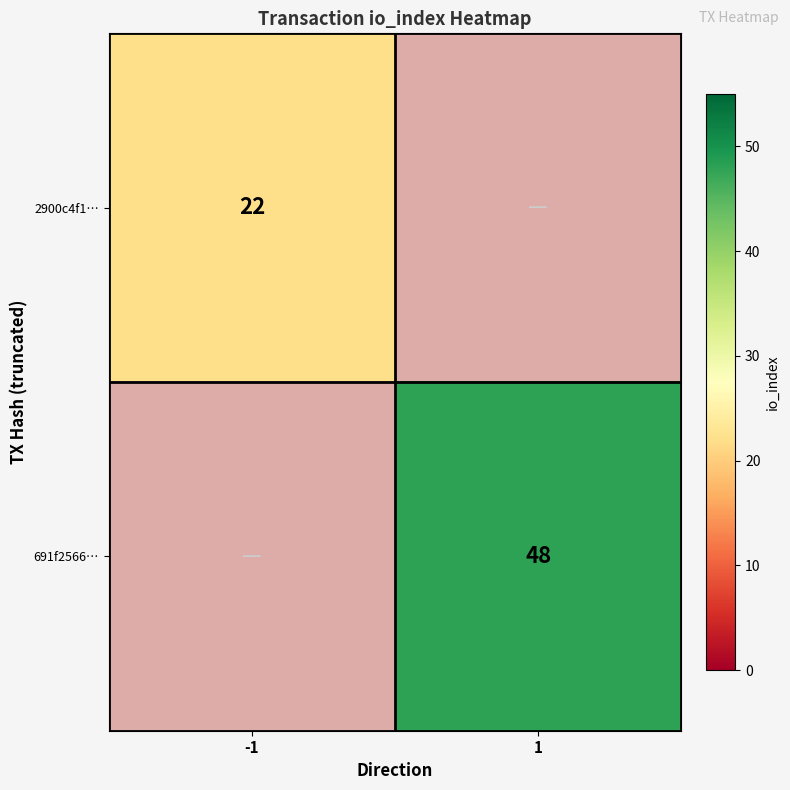

The 2900c4f1… series shows 31 at -1. True or false?

False